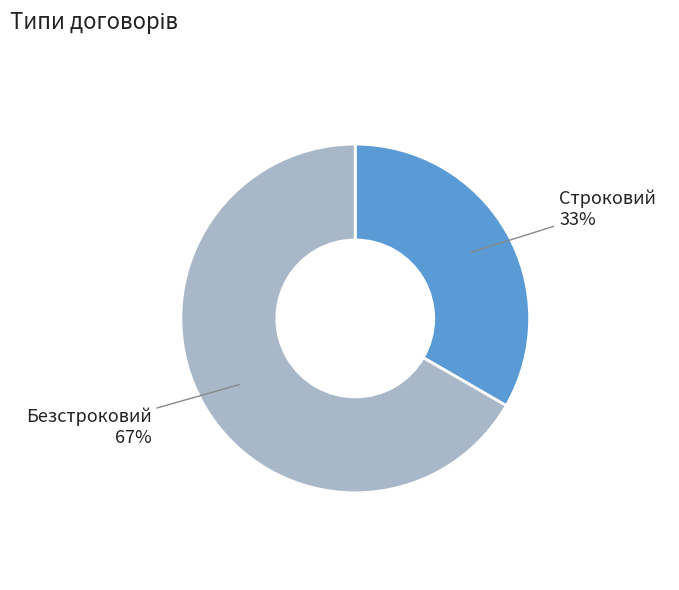

How many segments does this pie chart have?

2